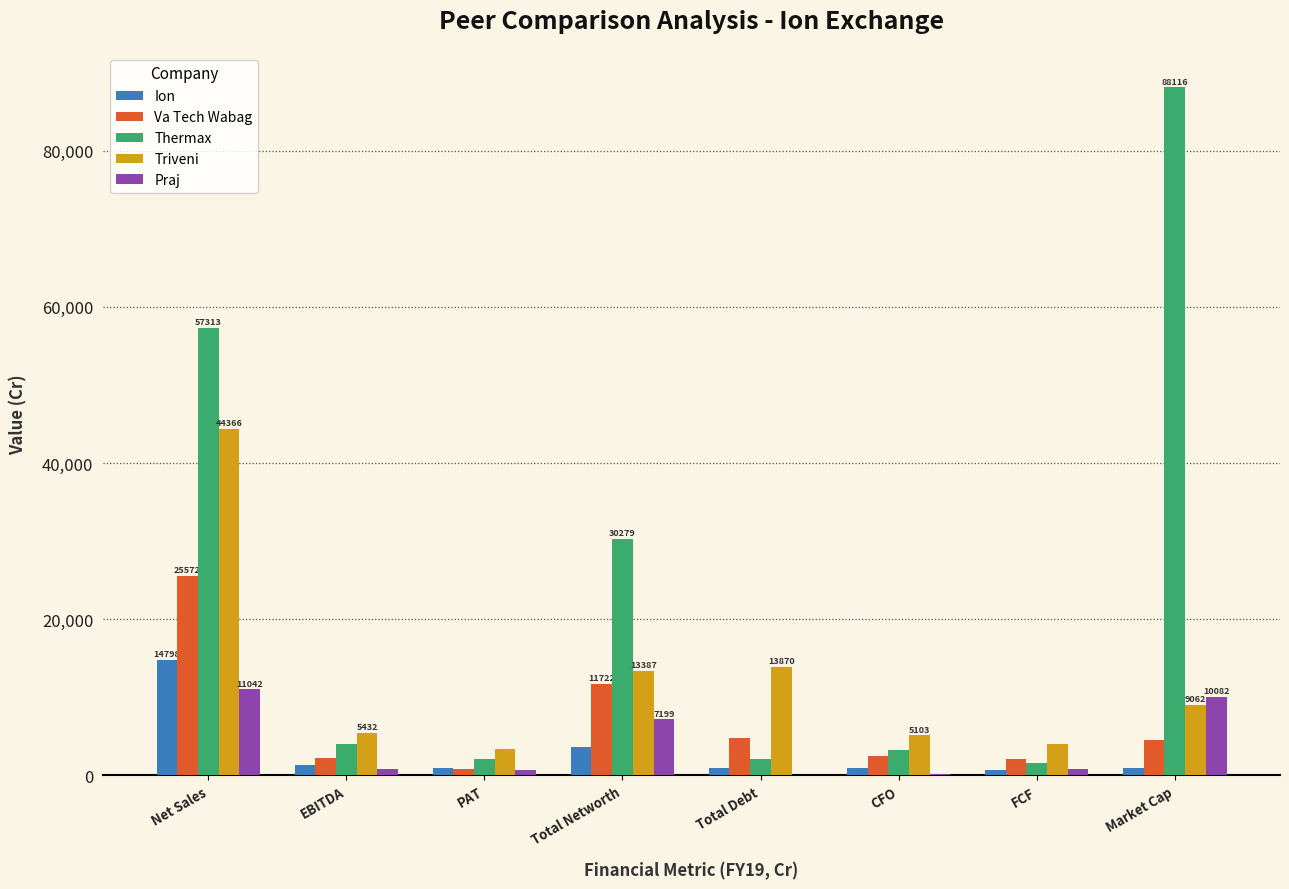

What value does the Va Tech Wabag series have at Total Networth?

11721.8